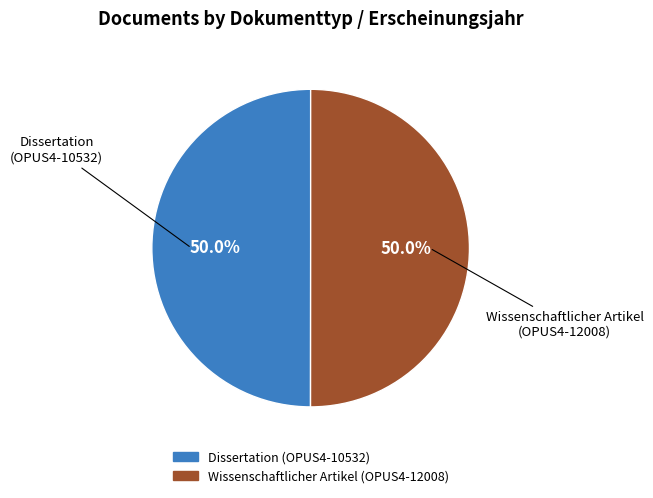

Which slice is the largest?

Wissenschaftlicher Artikel (2014)